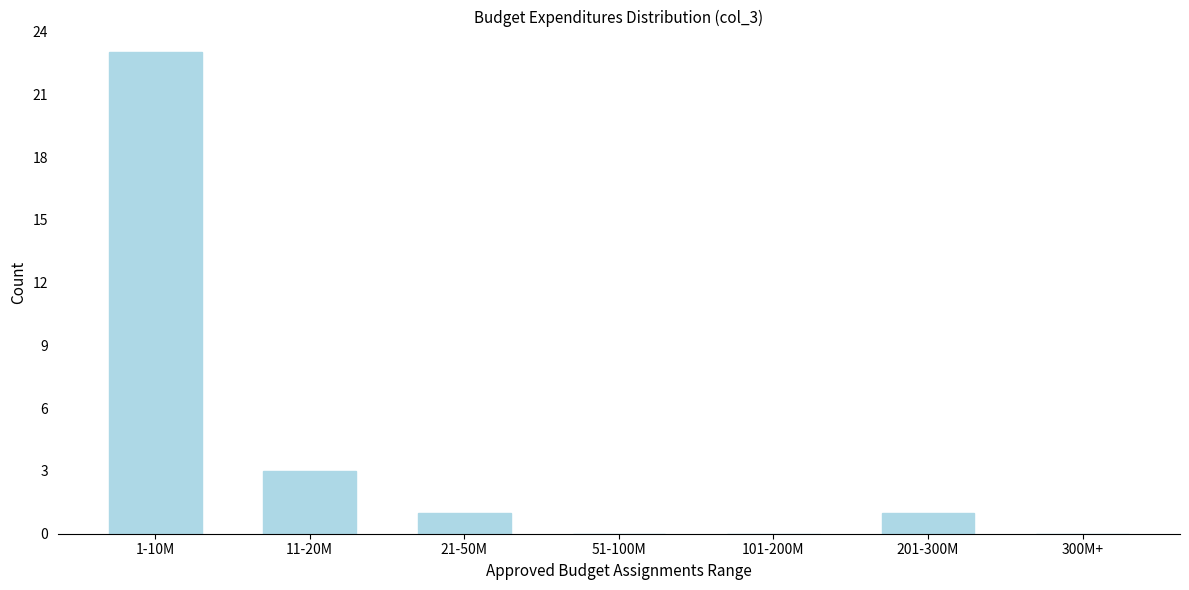

Reading left to right, extract all data points from this chart.

1-10M=23	11-20M=3	21-50M=1	51-100M=0	101-200M=0	201-300M=1	300M+=0